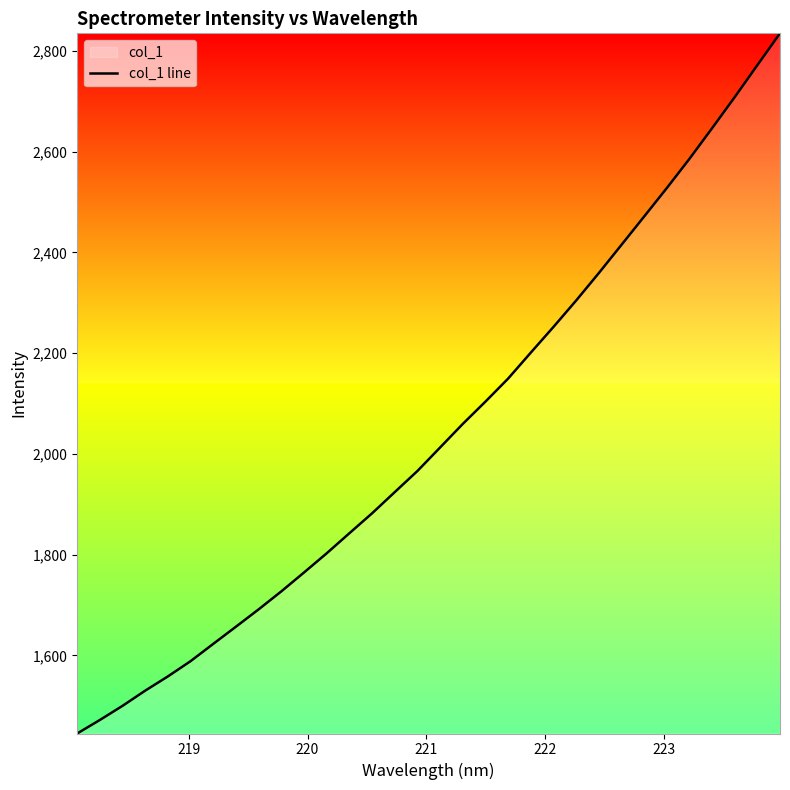

What is the maximum value shown in the chart?

2834.8